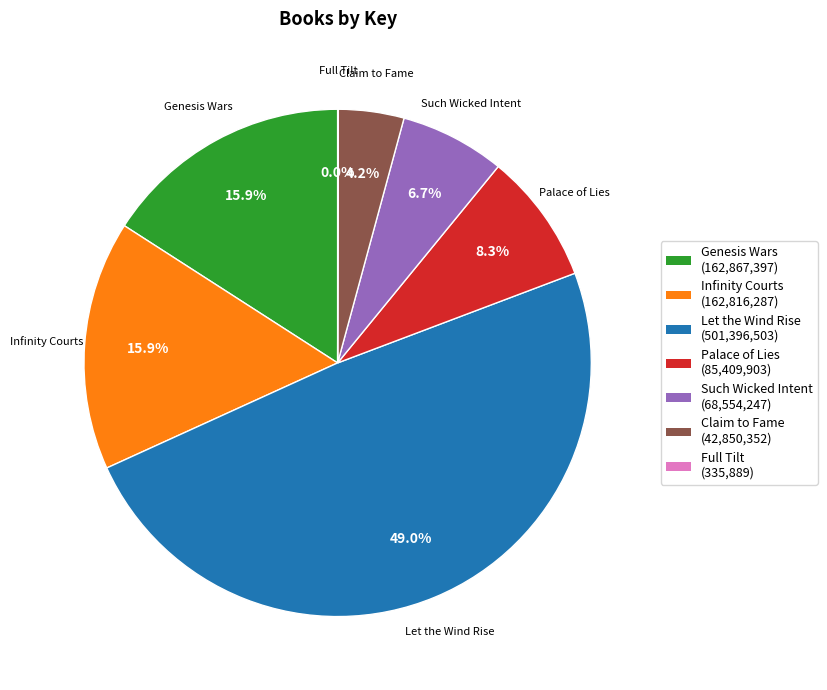

Which category has the biggest portion of the pie?

Let the Wind Rise